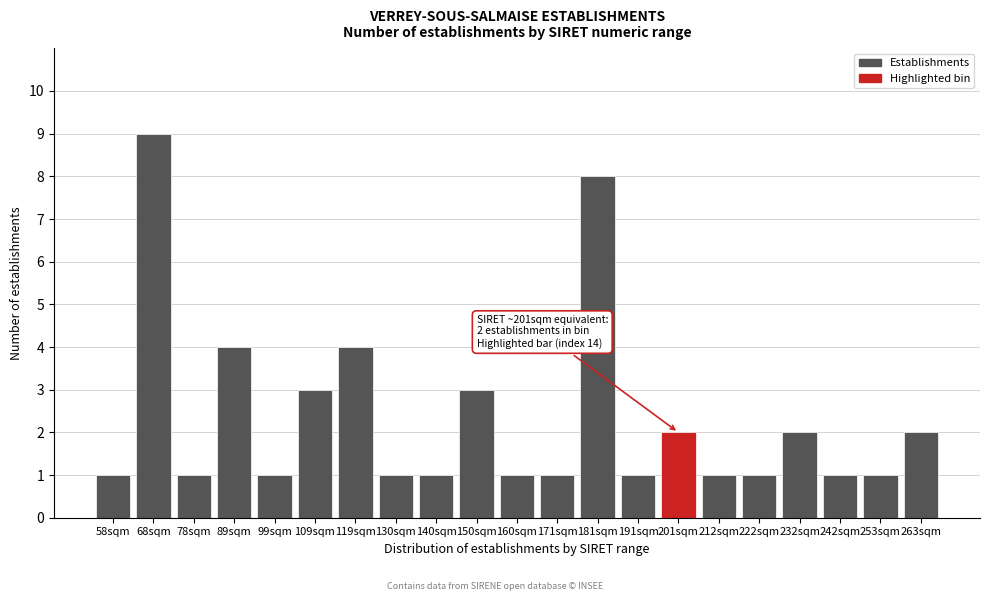

Reading left to right, transcribe all the data shown in this chart.

1	9	1	4	1	3	4	1	1	3	1	1	8	1	2	1	1	2	1	1	2